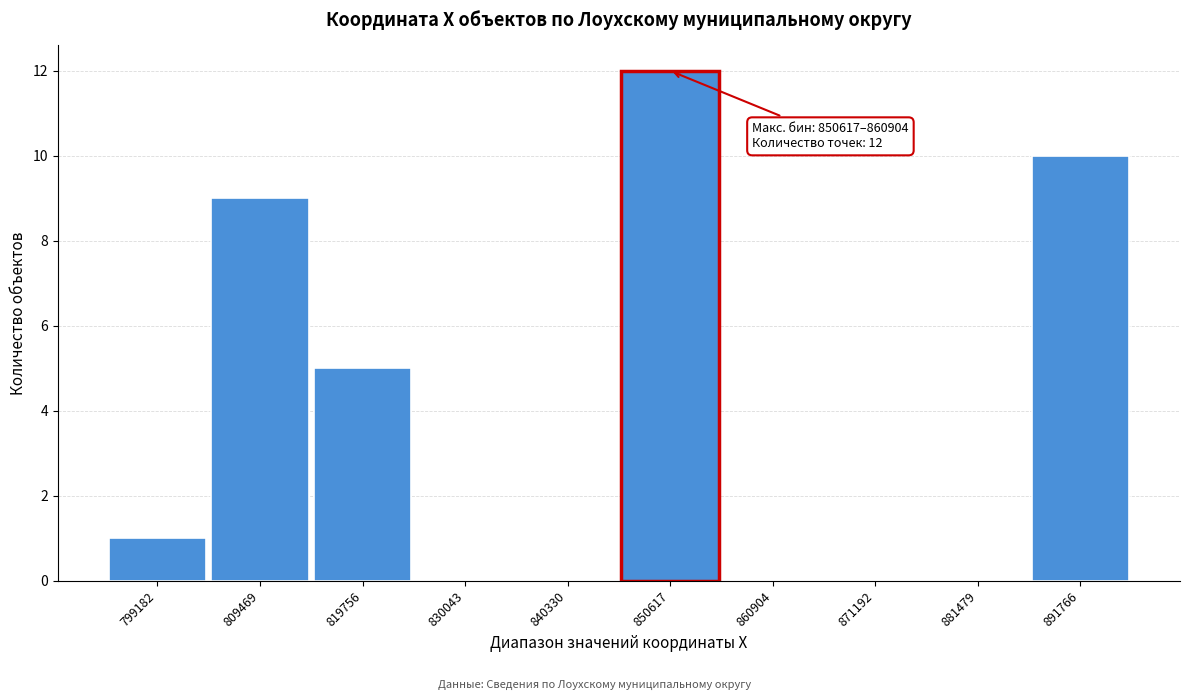

Reading left to right, transcribe all the data shown in this chart.

799182=1	809469=9	819756=5	830043=0	840330=0	850617=12	860904=0	871192=0	881479=0	891766=10